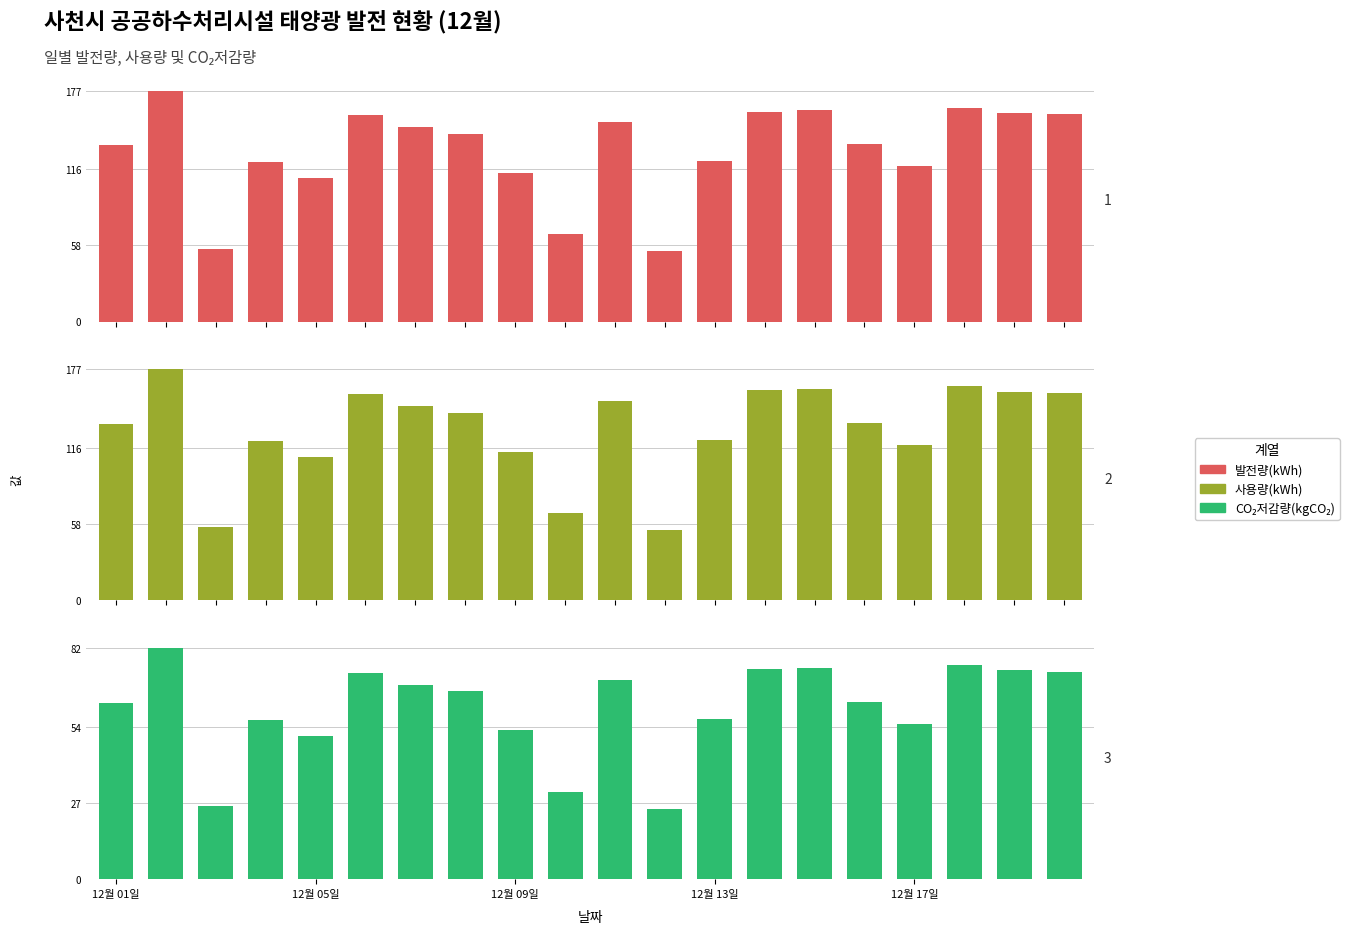

Are the bars grouped side by side (vs. stacked)?

Yes